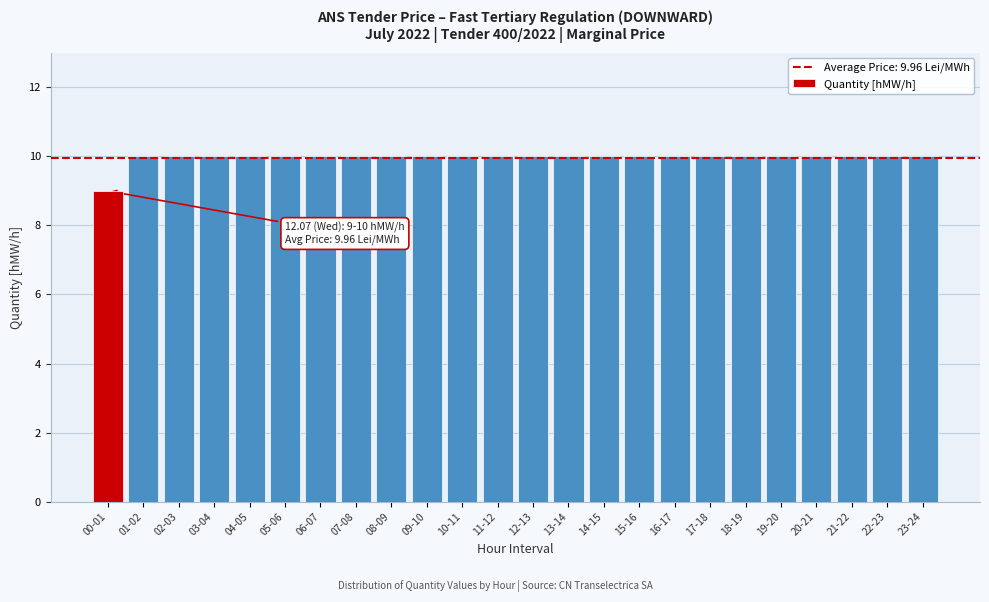

Reading left to right, list all the values displayed in this chart.

9	10	10	10	10	10	10	10	10	10	10	10	10	10	10	10	10	10	10	10	10	10	10	10